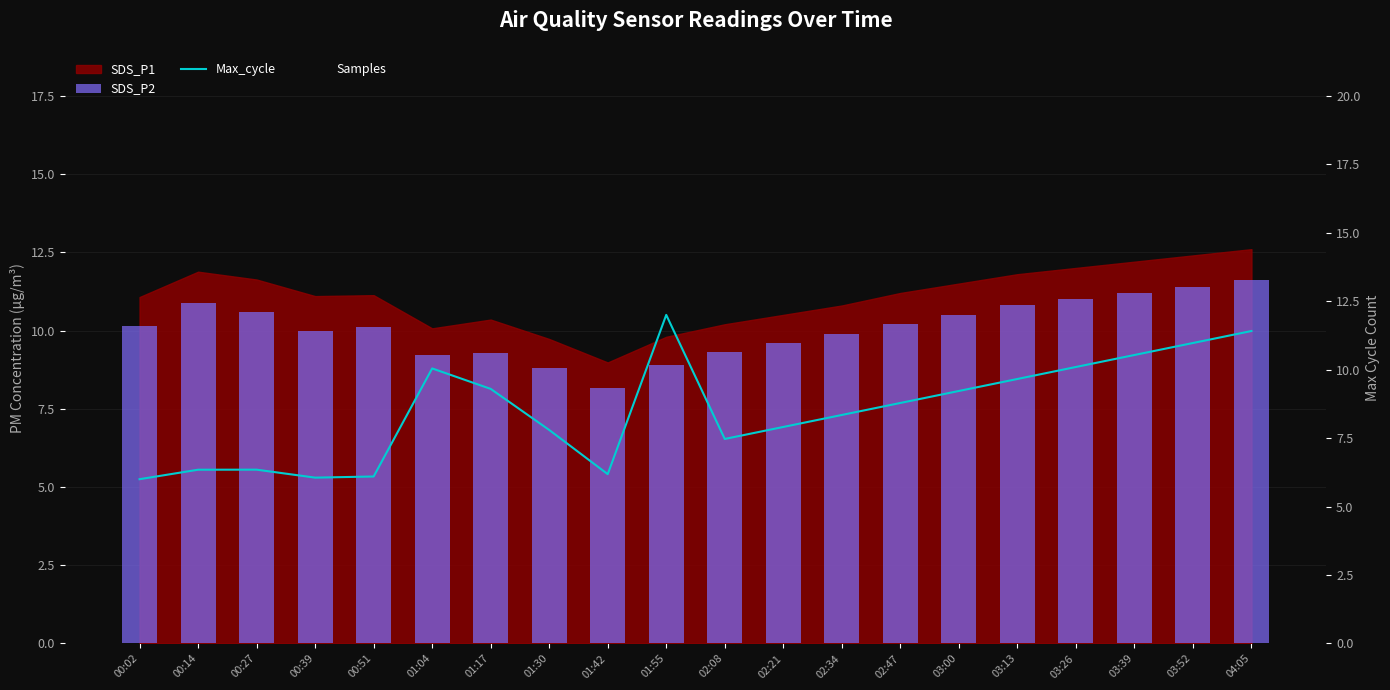

What position from the left is 02:21?

12